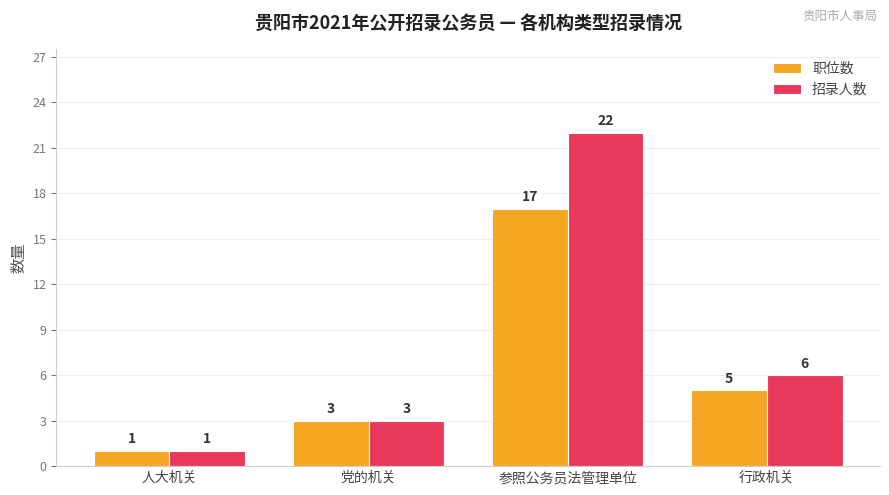

Between 参照公务员法管理单位 and 行政机关, which series saw the biggest shift?

招录人数